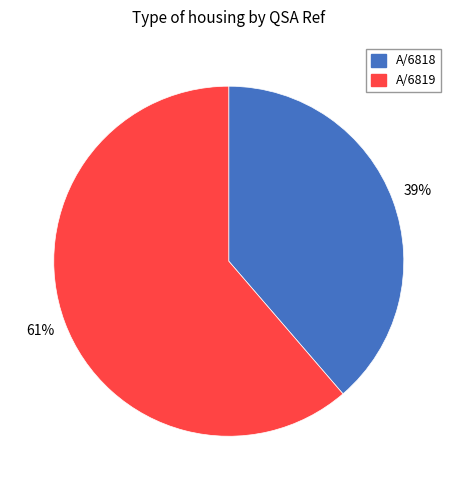

Count the number of slices in the pie.

2